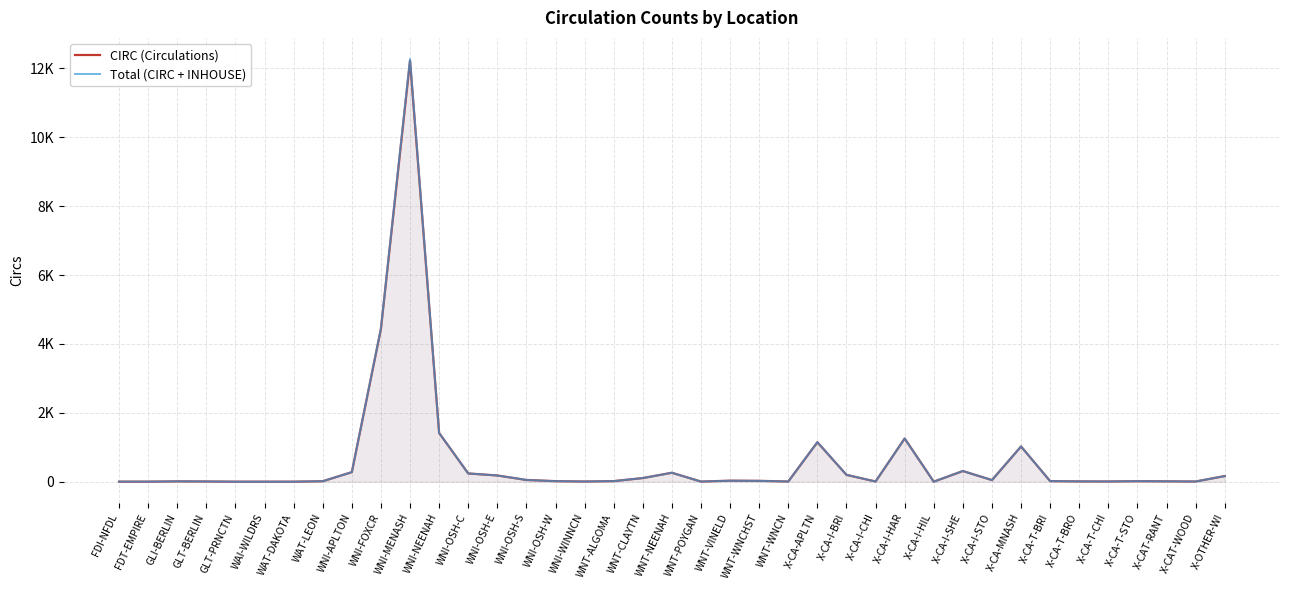

At which category does Total (CIRC + INHOUSE) reach its first local peak?

GLI-BERLIN